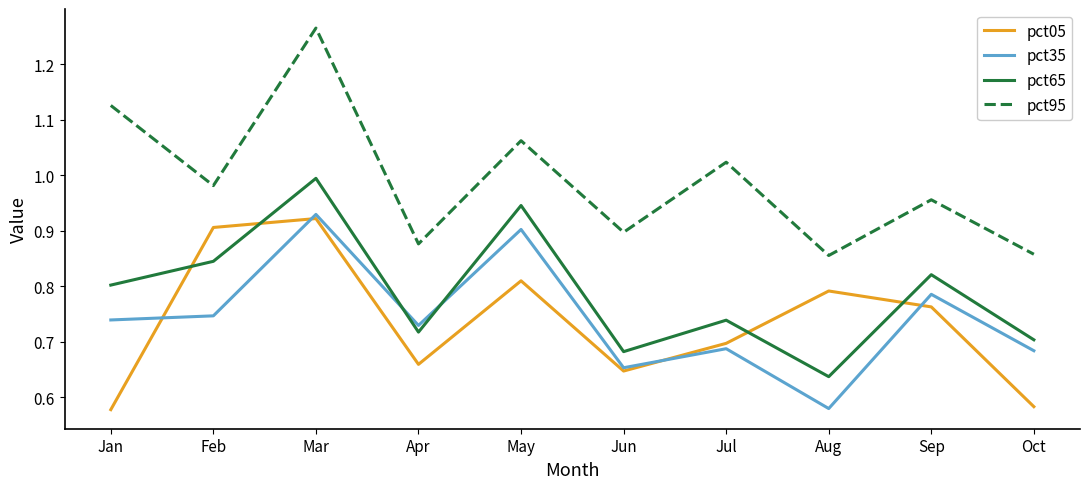

At which category is the sum across all series the highest?

Mar